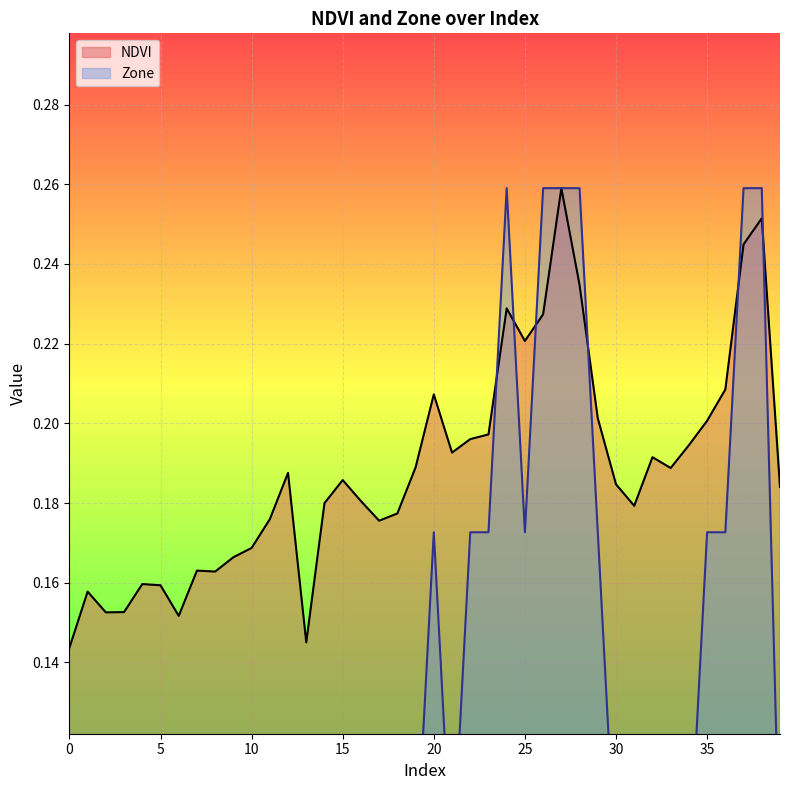

How many times do Zone and NDVI cross each other?

6